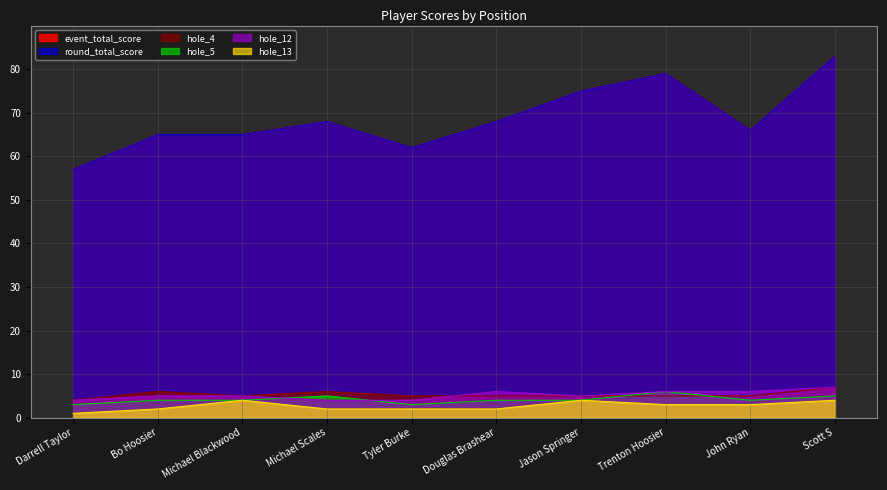

Is it true that hole_13 equals 3 at Bo Hoosier?

False